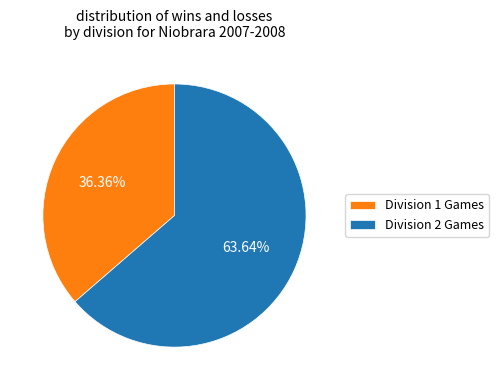

Which has a higher value, Division 1 Games or Division 2 Games?

Division 2 Games